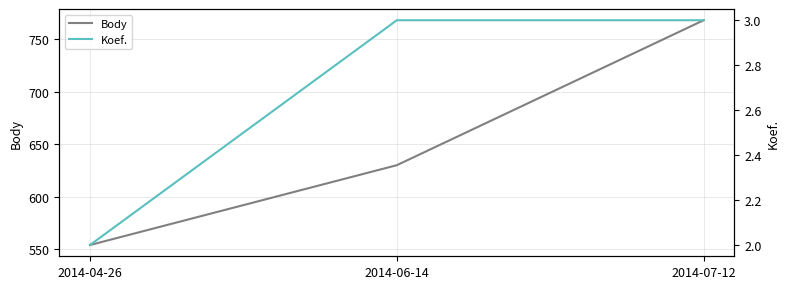

Reading left to right, list all the values displayed in this chart.

Body: 2014-04-26=554	2014-06-14=630	2014-07-12=768
Koef.: 2014-04-26=2	2014-06-14=3	2014-07-12=3